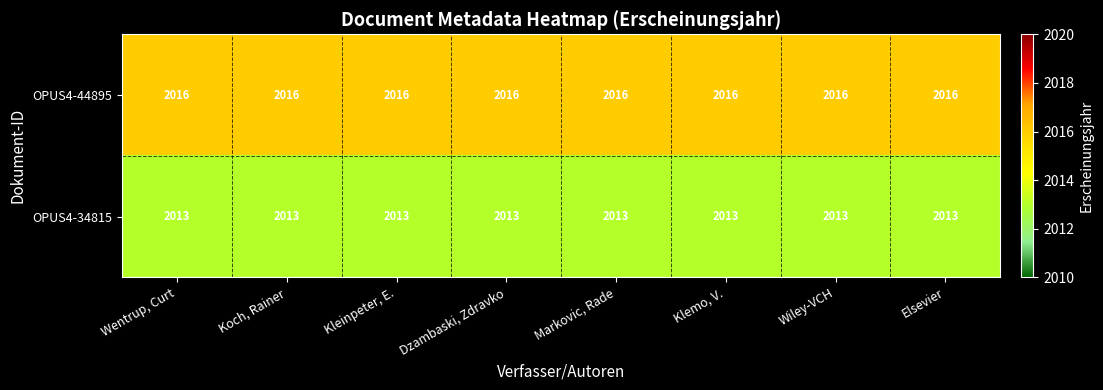

How many distinct data groups are displayed?

2